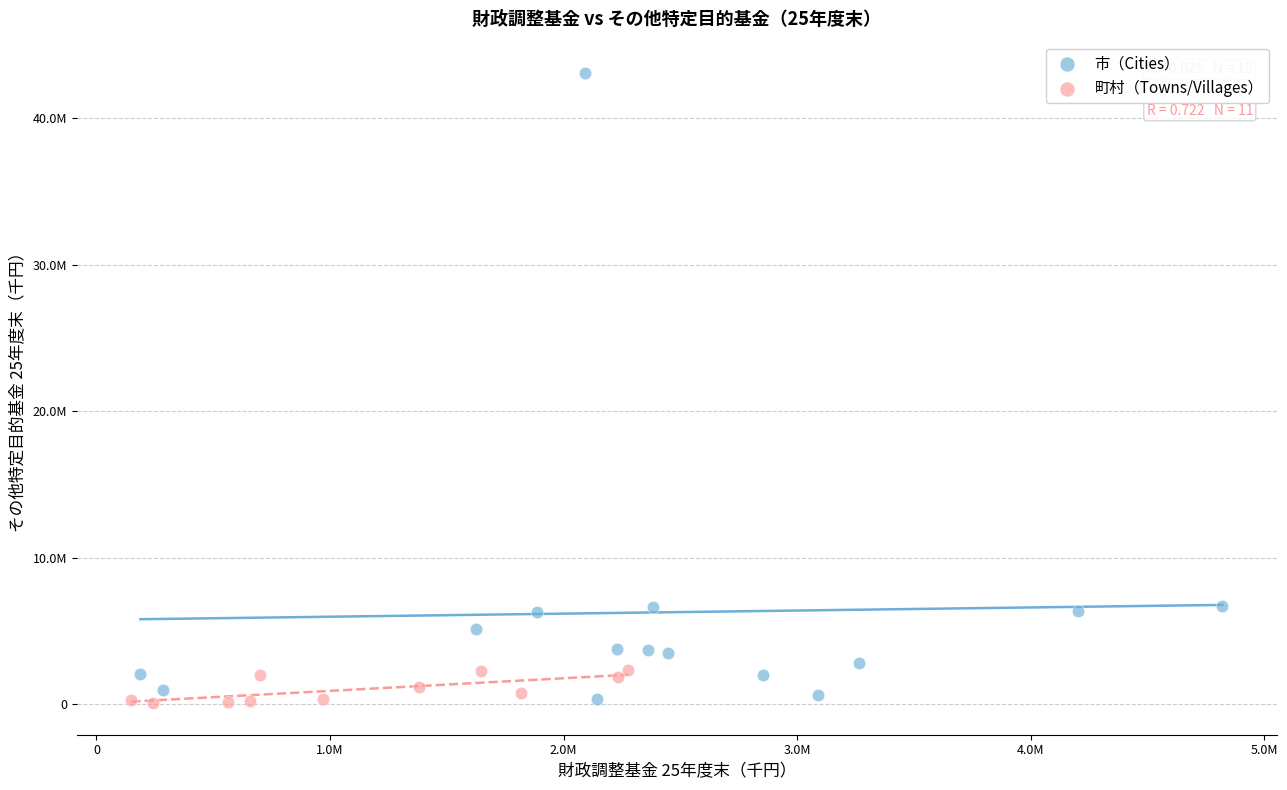

What are all the series names shown in the legend?

市（Cities）, 町村（Towns/Villages）